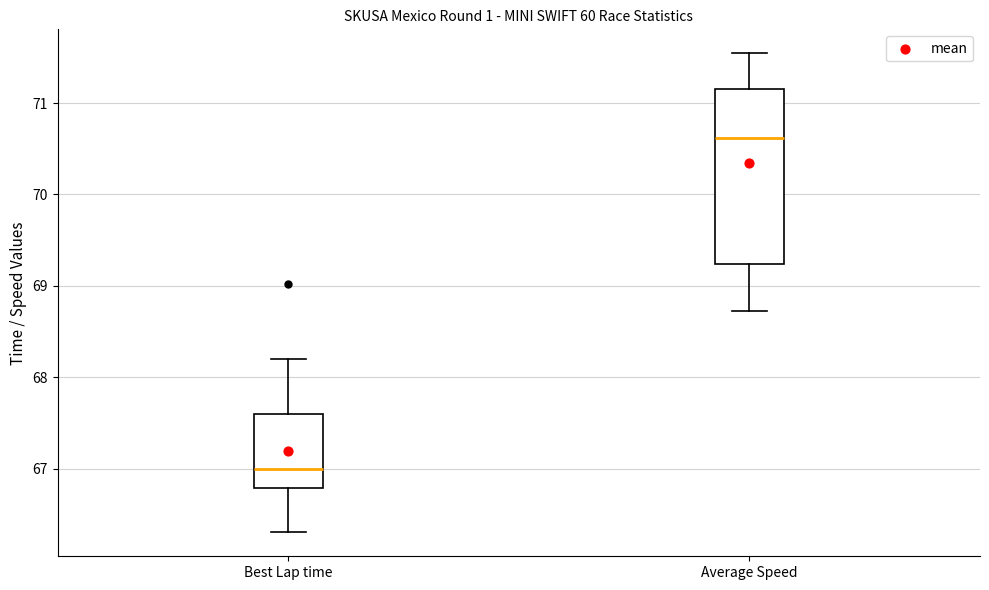

Reading left to right, transcribe this box plot: for each box, give where its median line is, the range the box spans, and where its two whiskers end, as read against the y-axis. The values are not printed on the chart, so give them approximately, as read against the axis.

Best Lap time: median 67.0, box 66.8 to 67.6, whiskers 66.3 to 68.2
Average Speed: median 70.6, box 69.2 to 71.1, whiskers 68.7 to 71.5